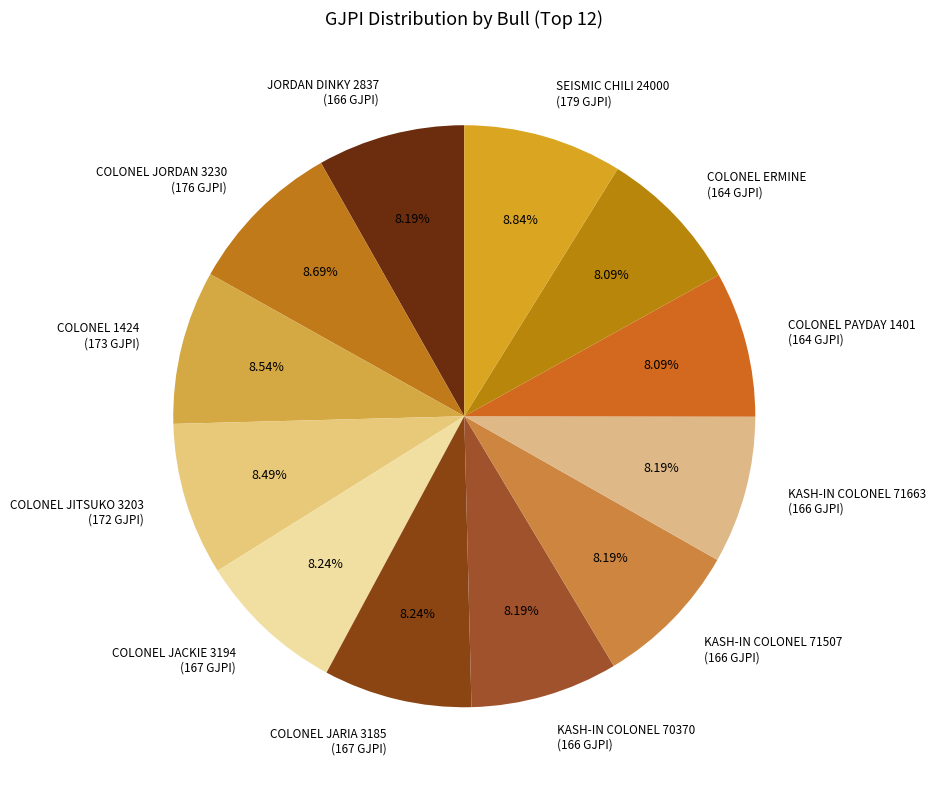

Combined, do JORDAN DINKY 2837 (166 GJPI) and COLONEL JARIA 3185 (167 GJPI) account for over 50%?

No